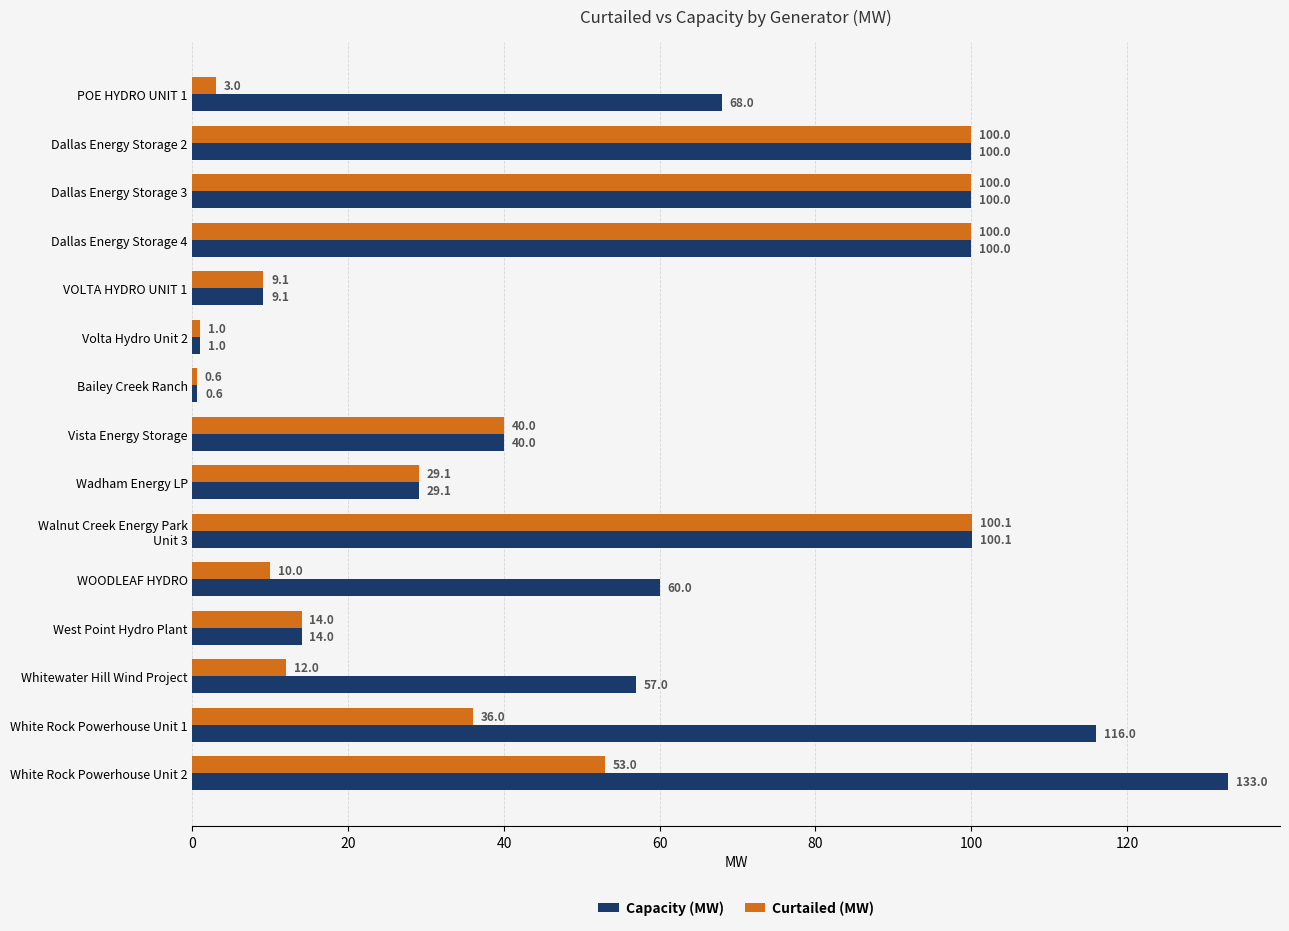

The value of Capacity (MW) at White Rock Powerhouse Unit 1 is 116.0. True or false?

True